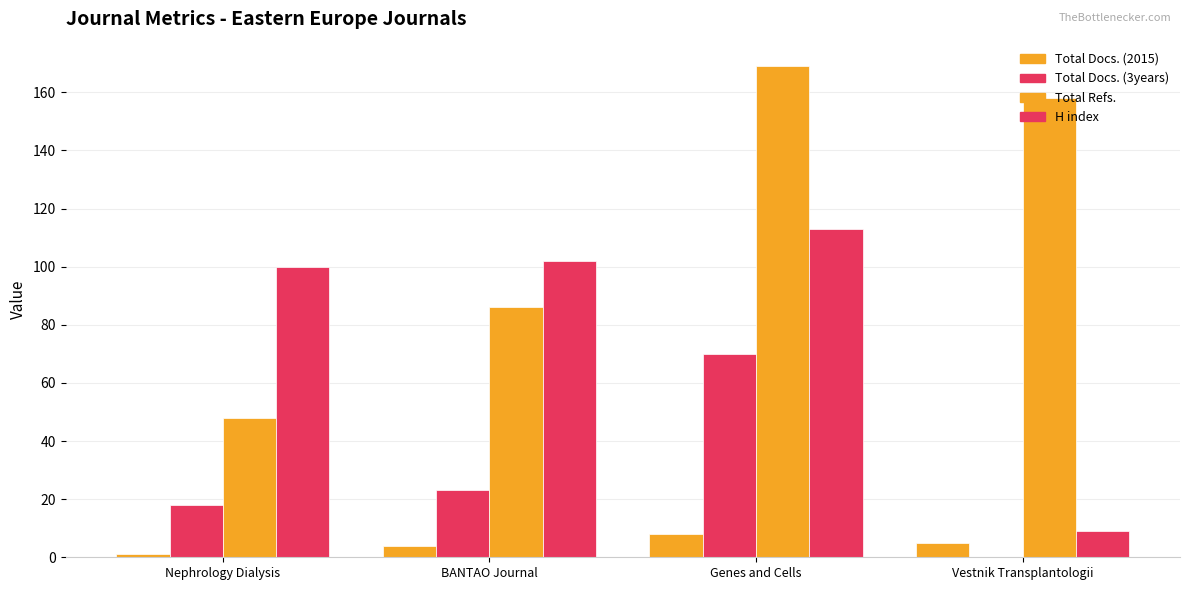

What is the label of the 1st bar from the left?

Nephrology Dialysis